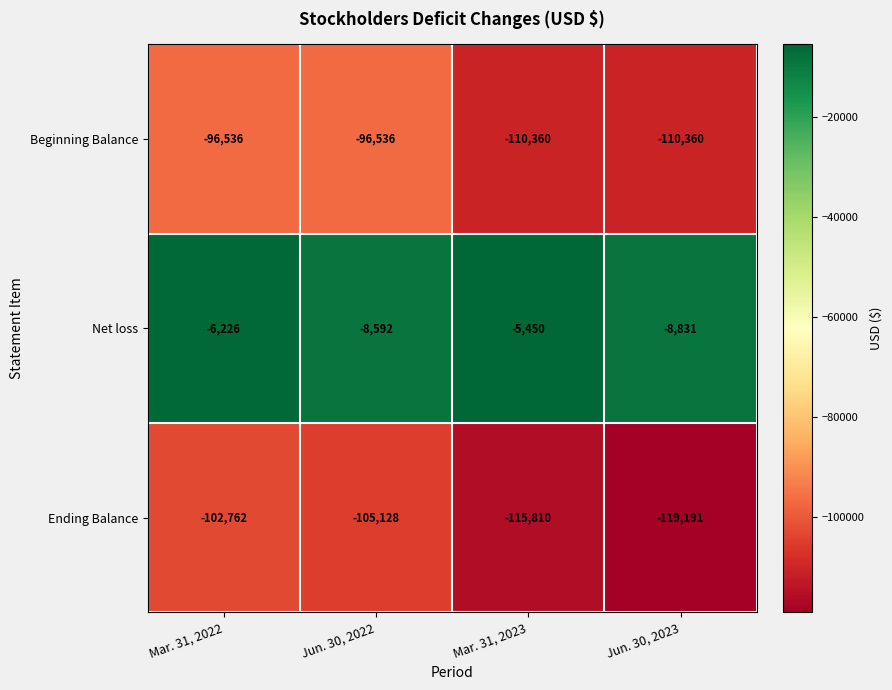

The value of Net loss at Jun. 30, 2023 is -3789. True or false?

False